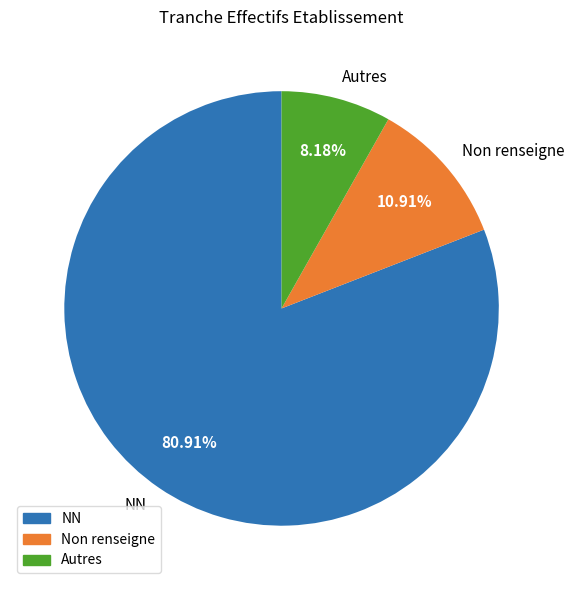

Which has a higher value, Non renseigne or NN?

NN